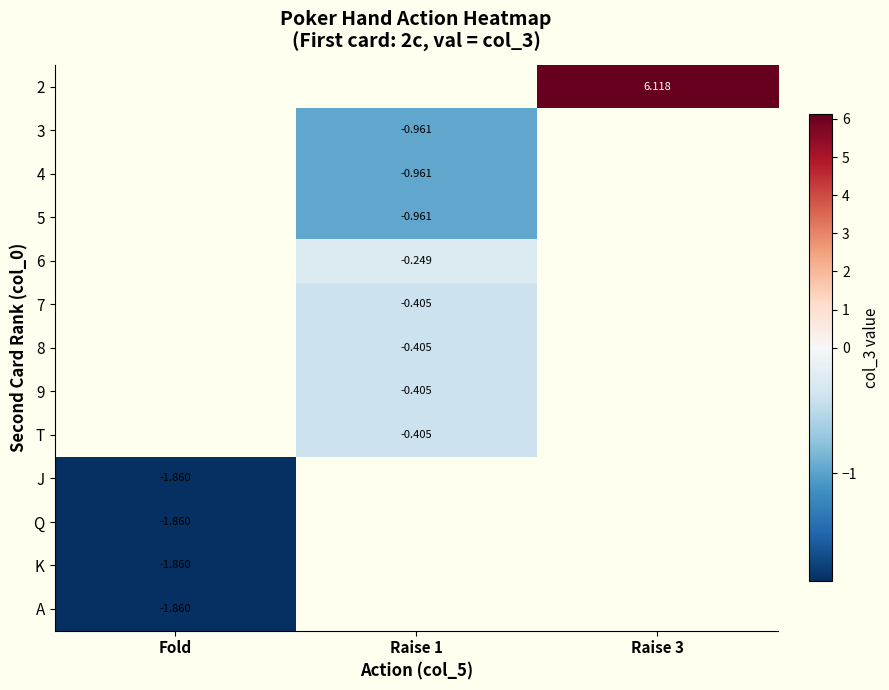

What is the maximum value shown in the chart?

6.1